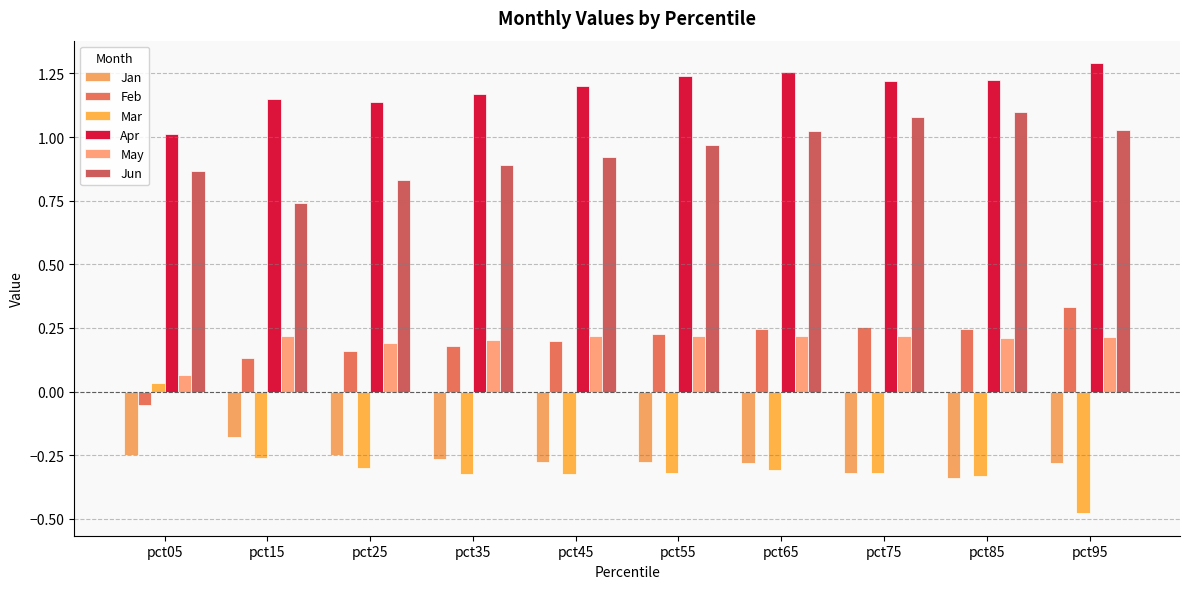

How many bars are there in total?

60